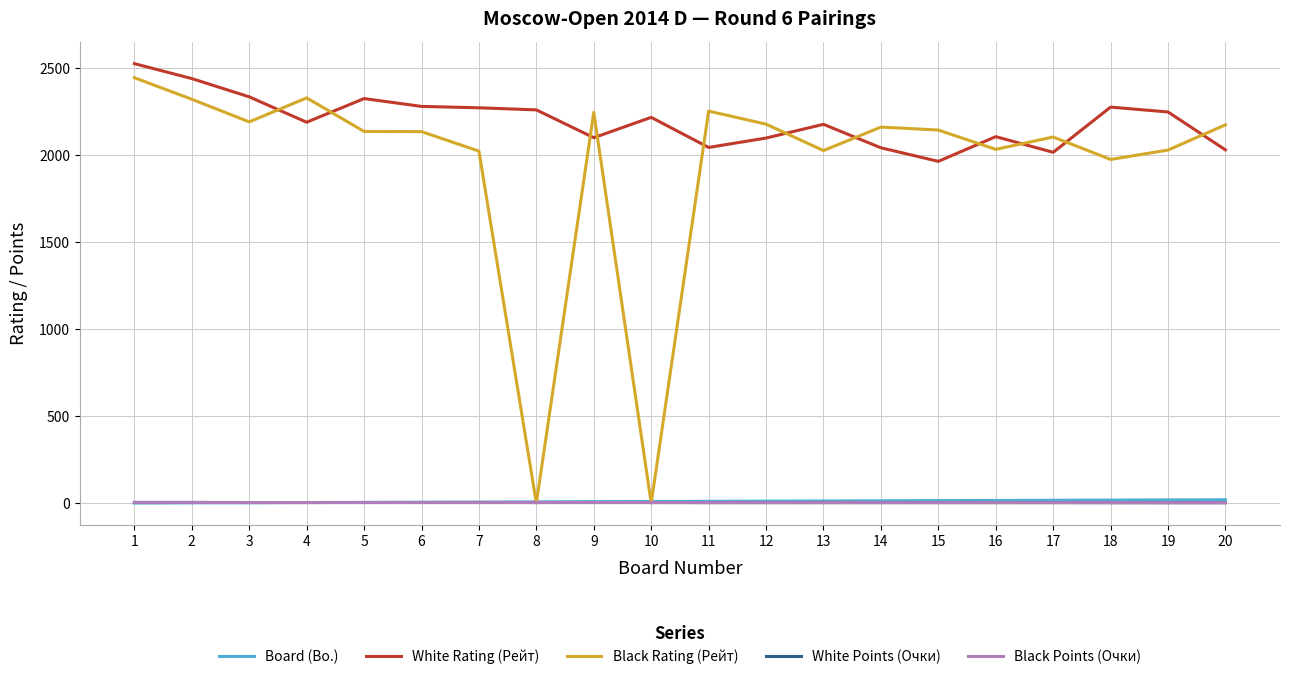

What is the maximum value for White Rating (Рейт)?

2528.0